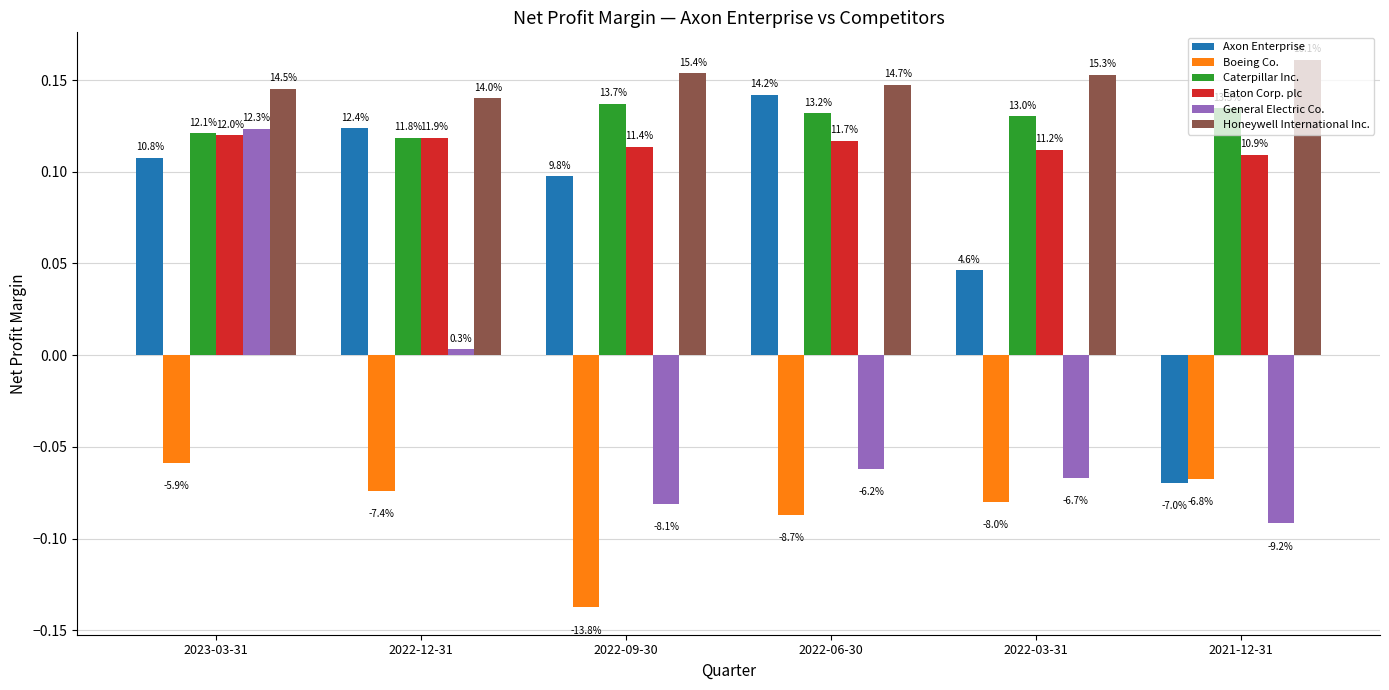

What are all the series names shown in the legend?

Axon Enterprise, Boeing Co., Caterpillar Inc., Eaton Corp. plc, General Electric Co., Honeywell International Inc.